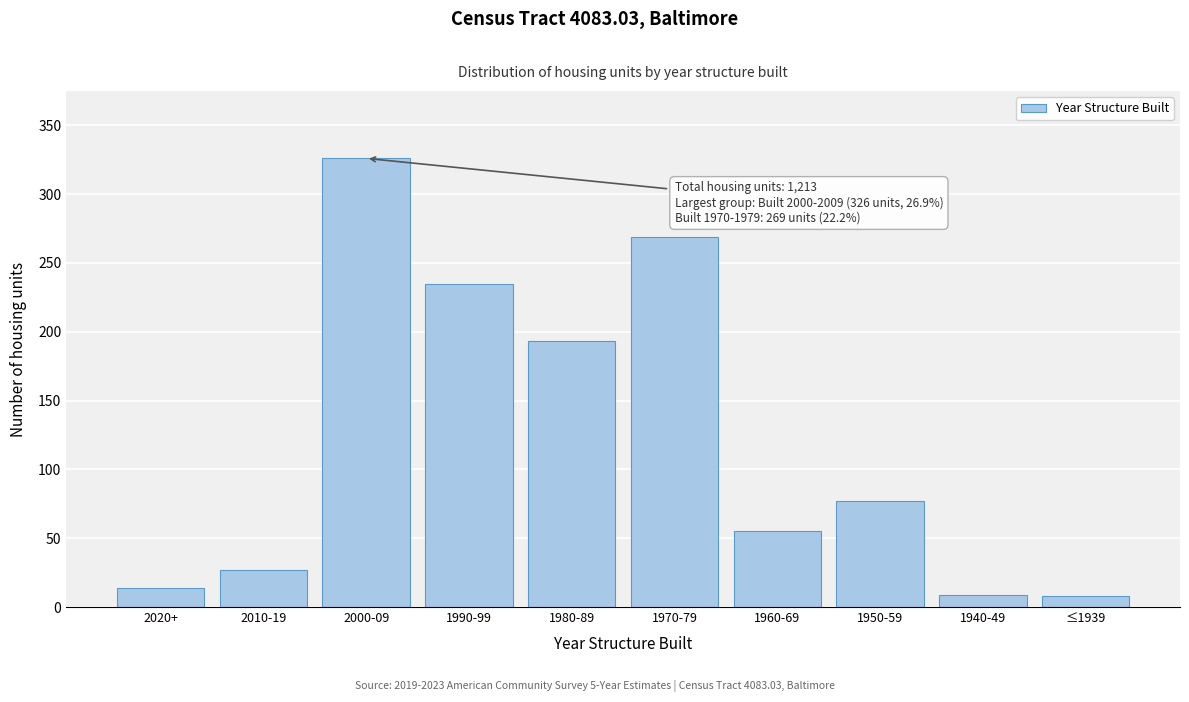

Where is the data nearest to the value 167?

1980-89